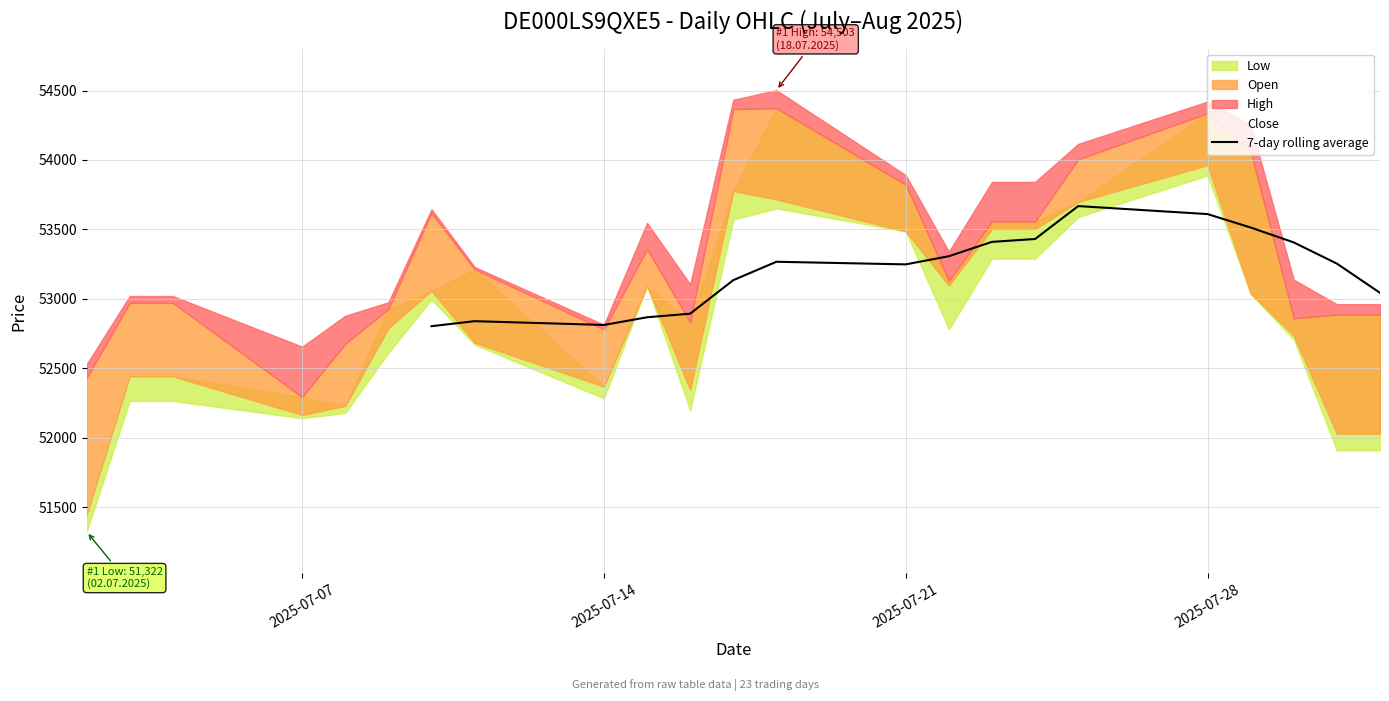

Where is the first local minimum?

2025-07-14